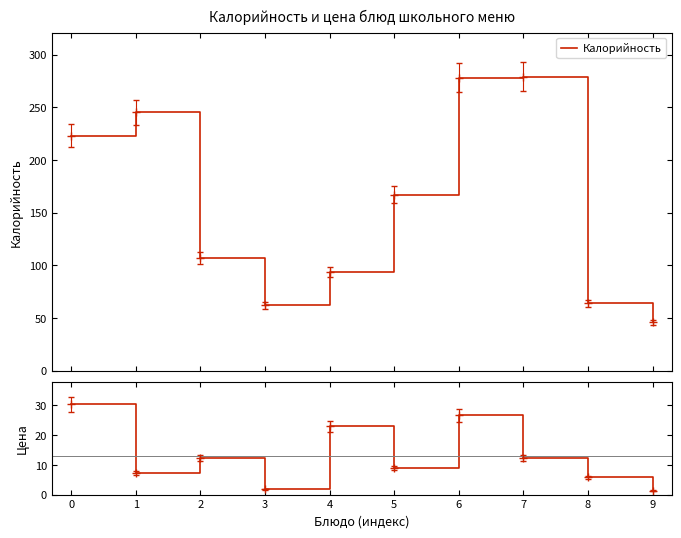

At which category does Калорийность reach its first local peak?

1